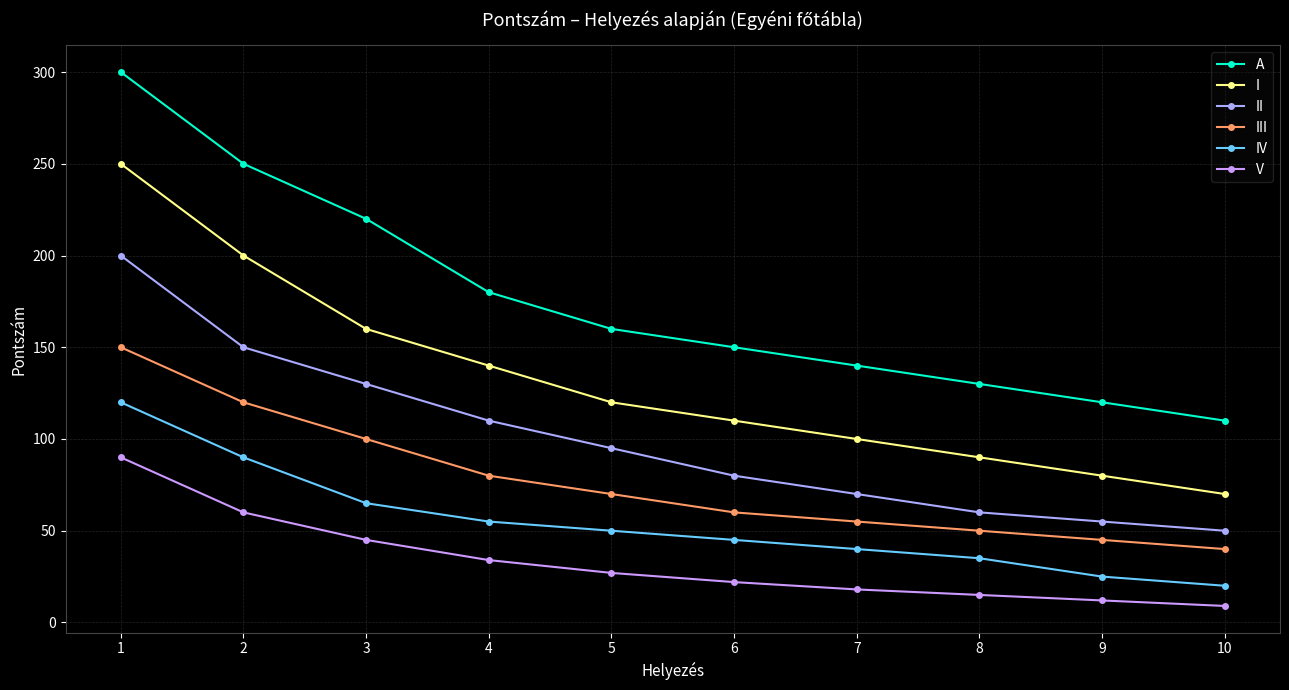

What is the sum of all A values?

1760